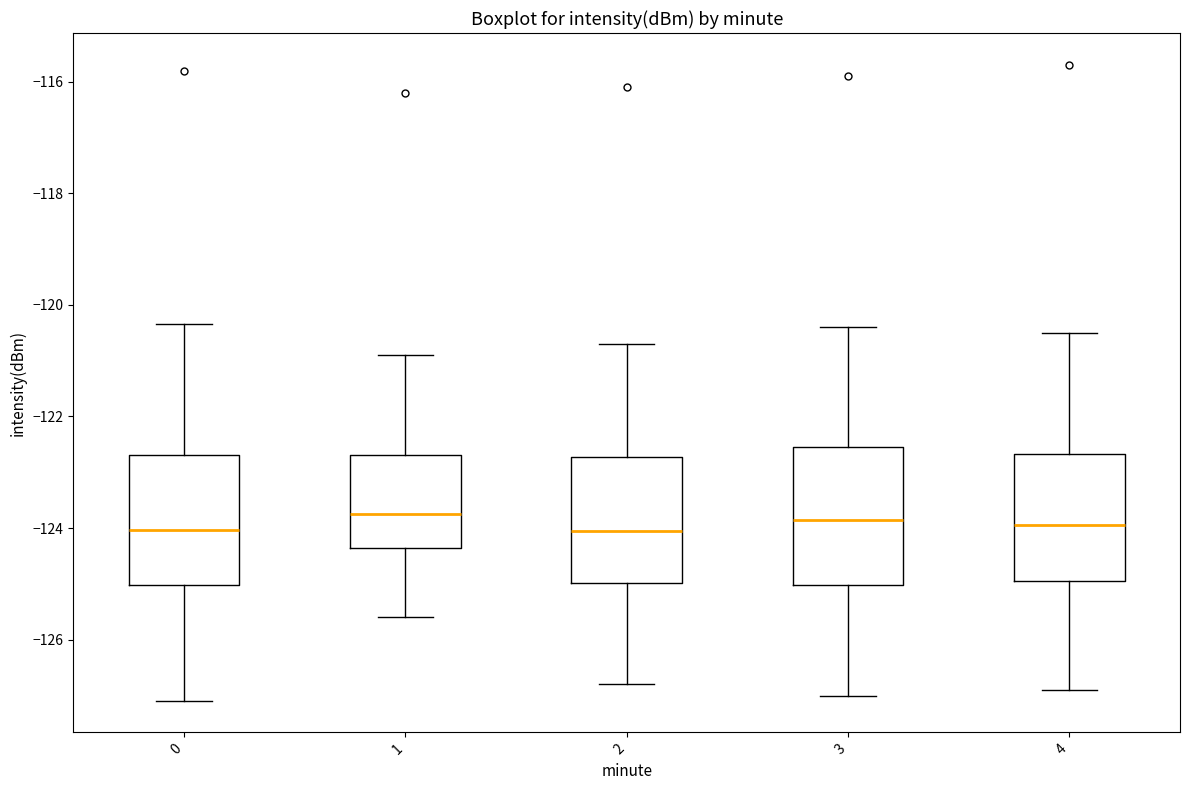

Reading left to right, read every box against the y-axis: the position of its median line, the range the box covers, and the ends of its whiskers. The values are not printed on the chart, so give them approximately, as read against the axis.

0: median -124.0, box -125.0 to -122.6, whiskers -127.0 to -120.4
1: median -123.8, box -124.4 to -122.6, whiskers -125.6 to -120.8
2: median -124.0, box -125.0 to -122.8, whiskers -126.8 to -120.6
3: median -123.8, box -125.0 to -122.6, whiskers -127.0 to -120.4
4: median -124.0, box -125.0 to -122.6, whiskers -126.8 to -120.4